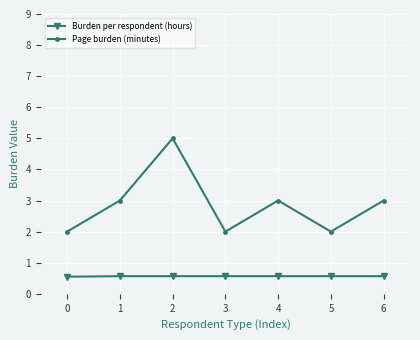

True or false: Page burden (minutes) has a value of 3.0 at 4.

True